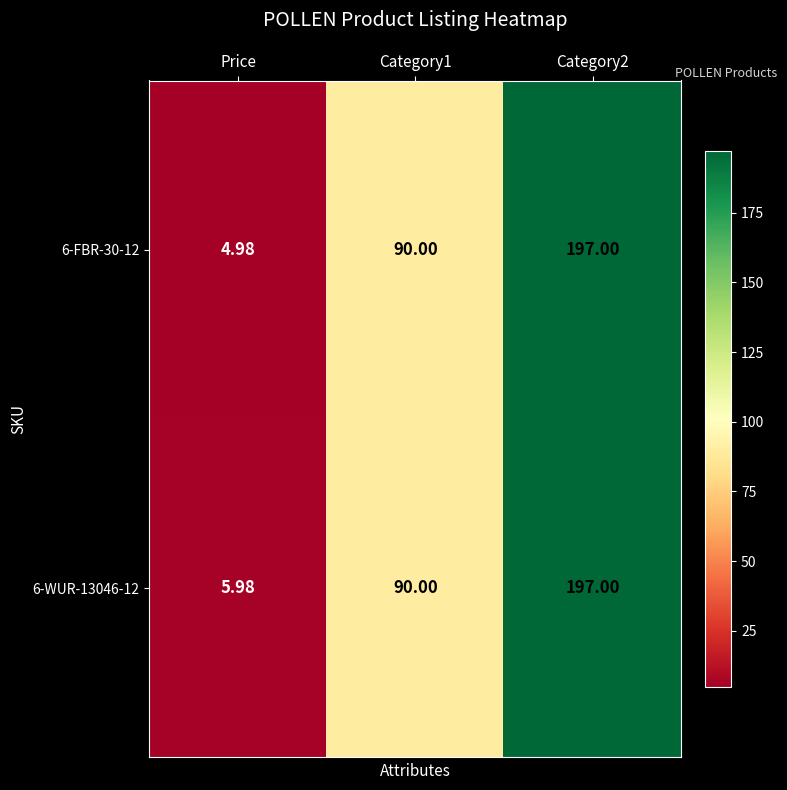

Which category has the lowest value in the 6-FBR-30-12 series?

Price